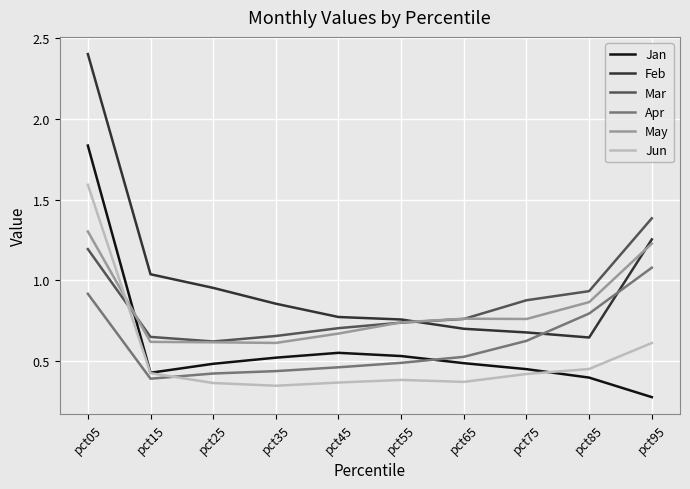

How many lines are shown in the chart?

6